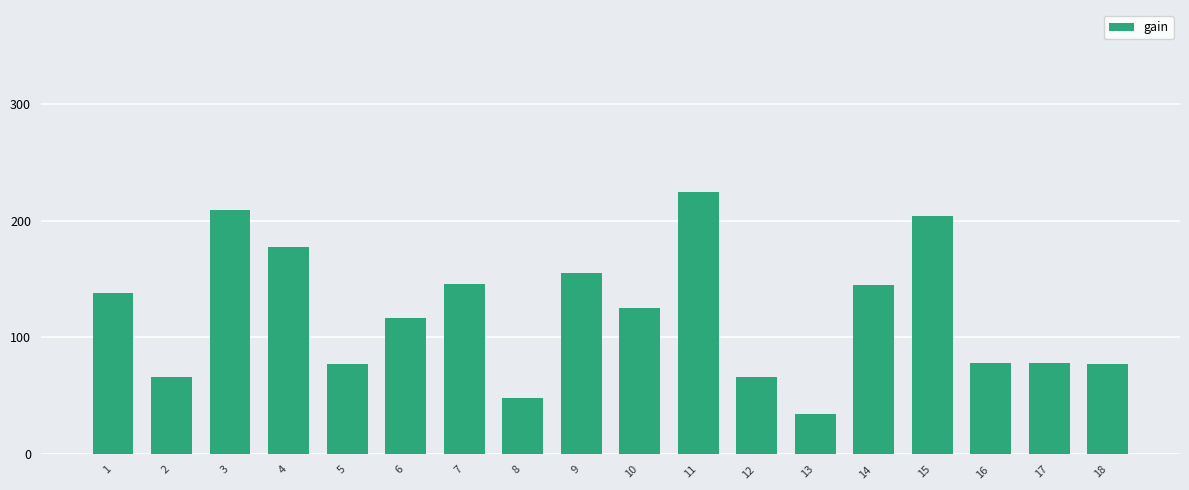

How many distinct data groups are displayed?

1